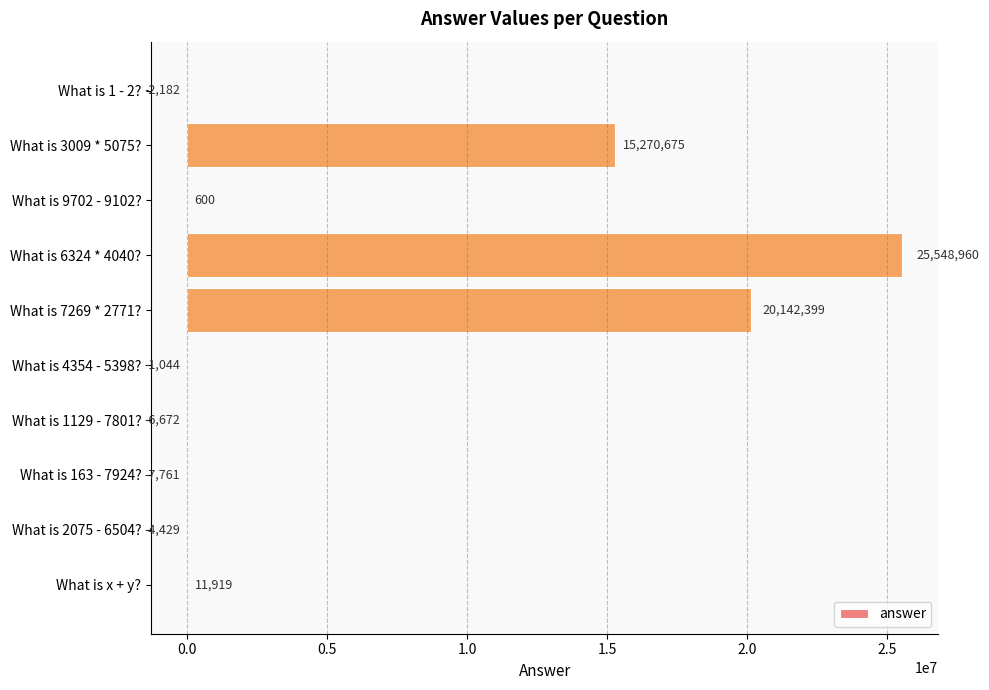

What is the sum of all values?

60952465